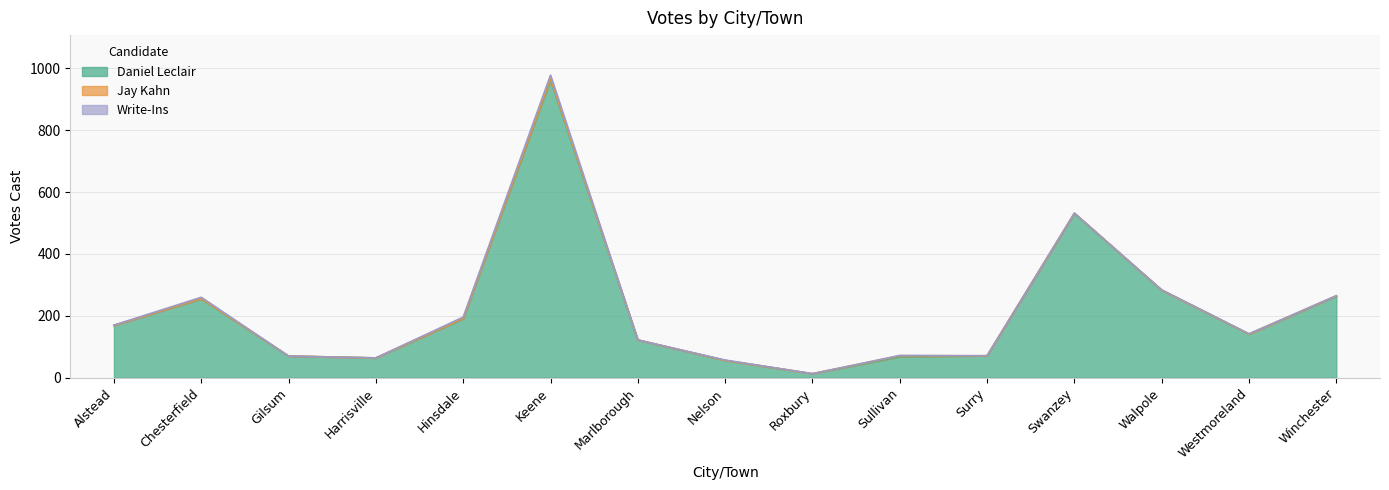

What are all the series names shown in the legend?

Daniel Leclair, Jay Kahn, Write-Ins